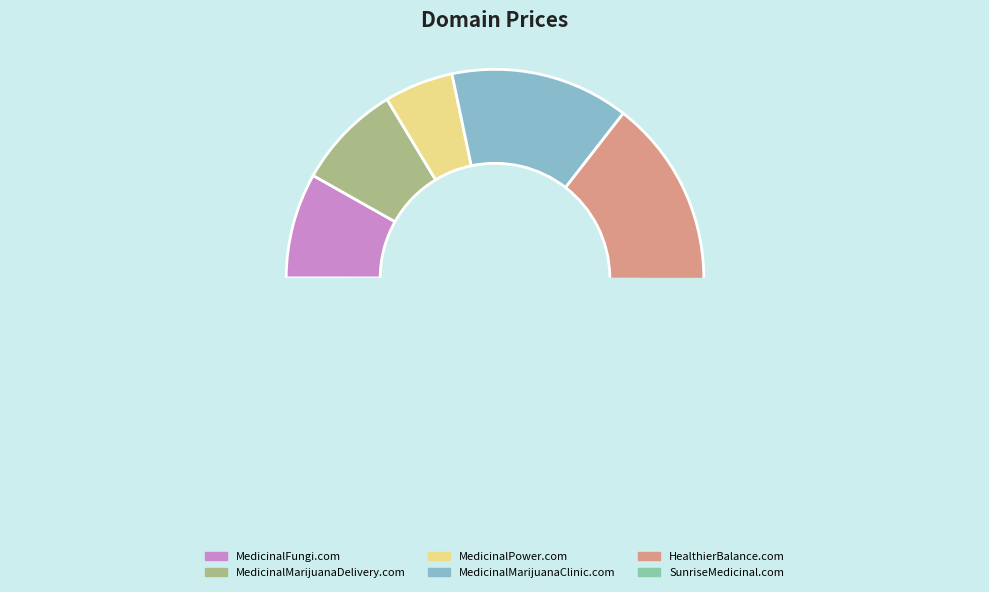

Which slice is the largest?

HealthierBalance.com